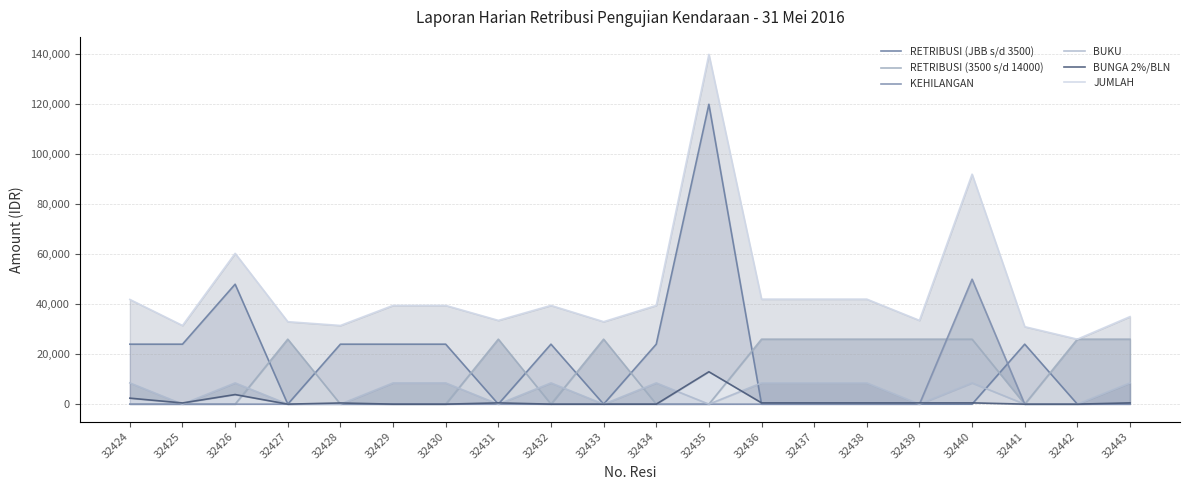

Between 32439 and 32427, which is larger?

32439